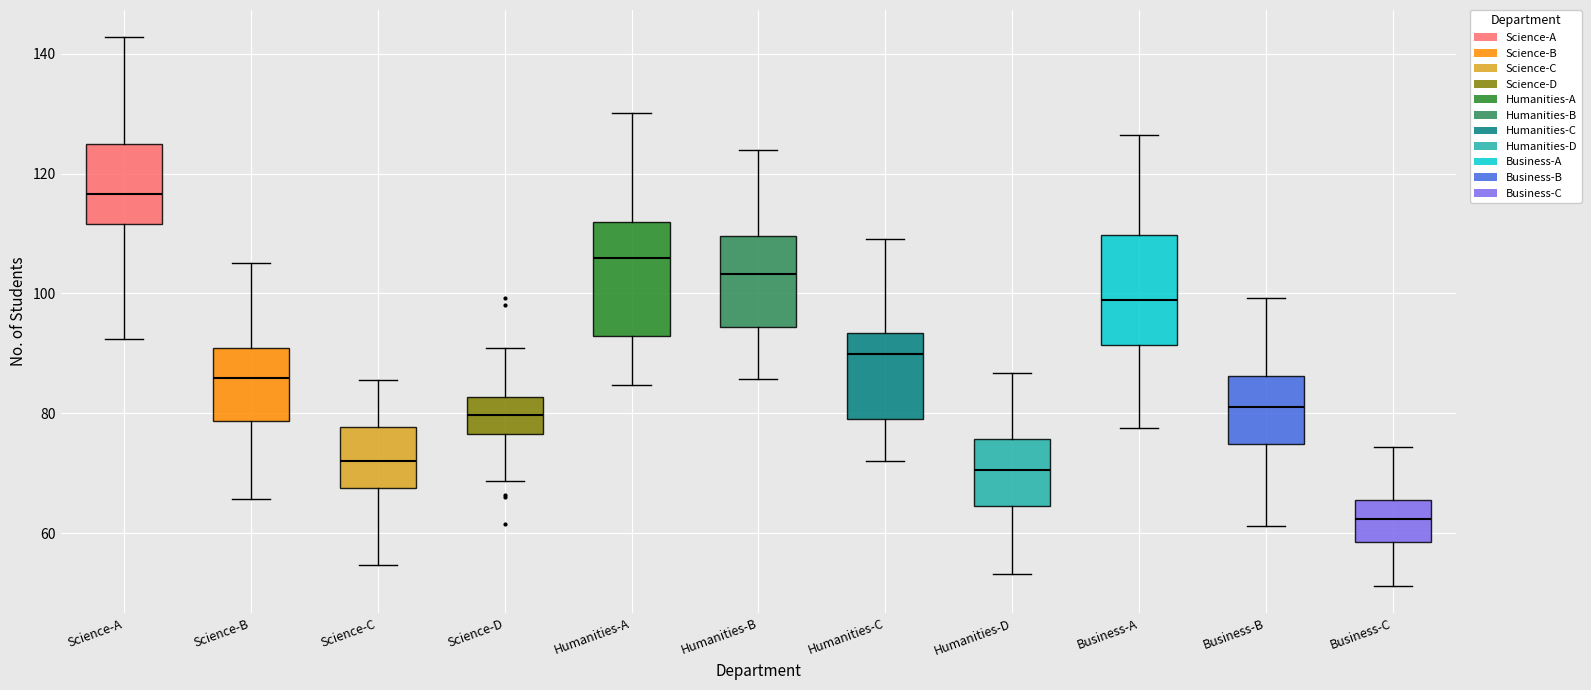

Where does the upper whisker of the box for Humanities-C end on the y-axis? The values are not printed on the chart, so give them approximately, as read against the axis.

110